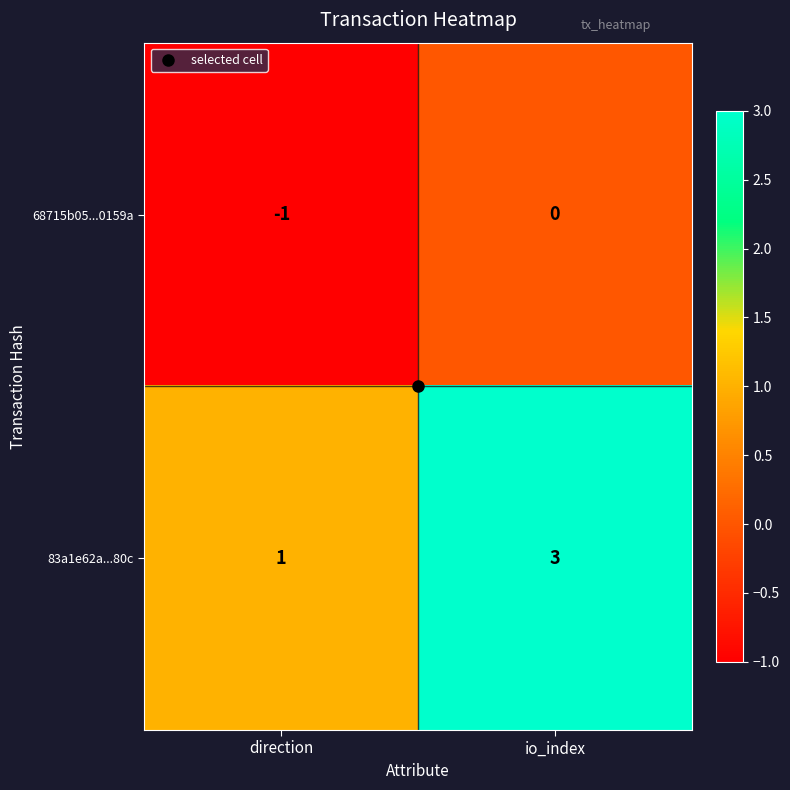

Rank the series by their maximum value, from highest to lowest.

83a1e62a...80c, 68715b05...0159a